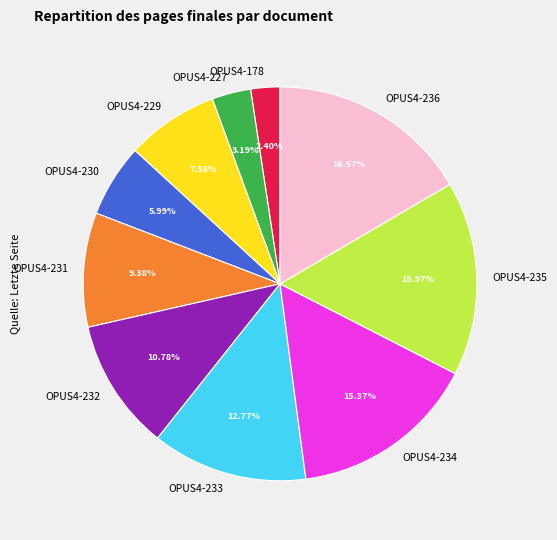

How many slices are in this pie chart?

10